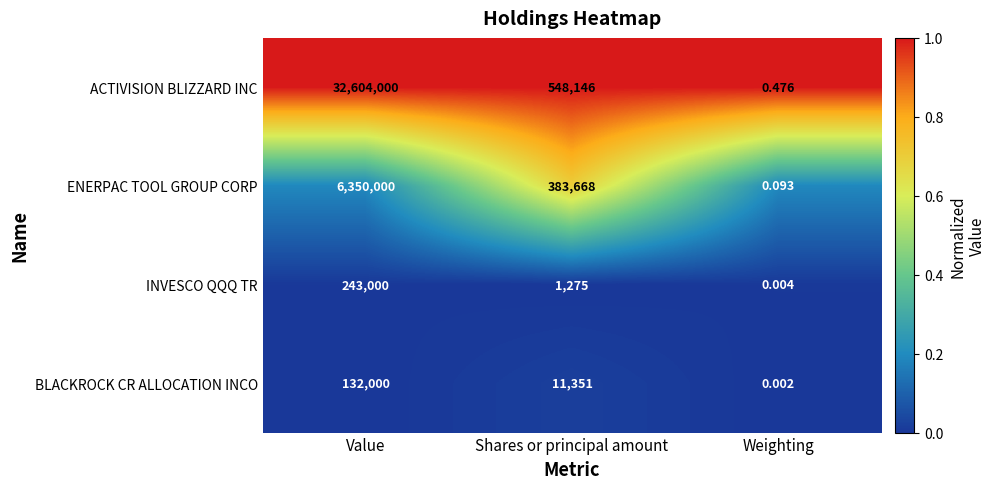

Which series has the largest range (max minus min)?

ACTIVISION BLIZZARD INC